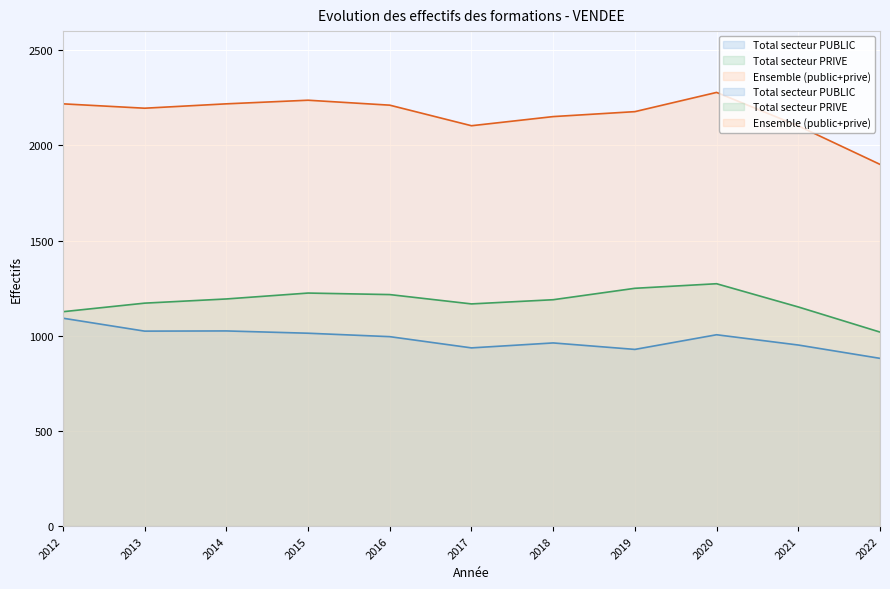

What are all the series names shown in the legend?

Total secteur PUBLIC, Total secteur PRIVE, Ensemble (public+prive)